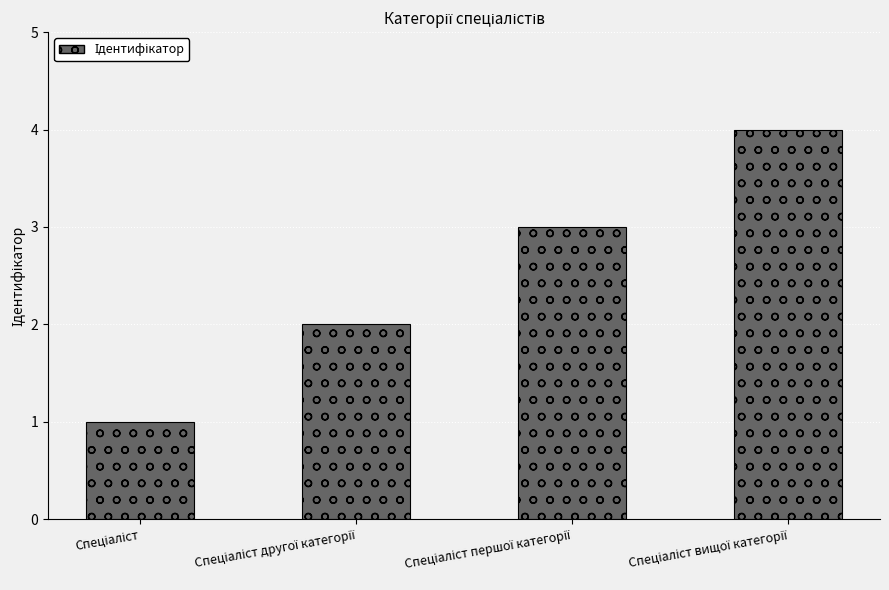

What is the maximum value shown in the chart?

4